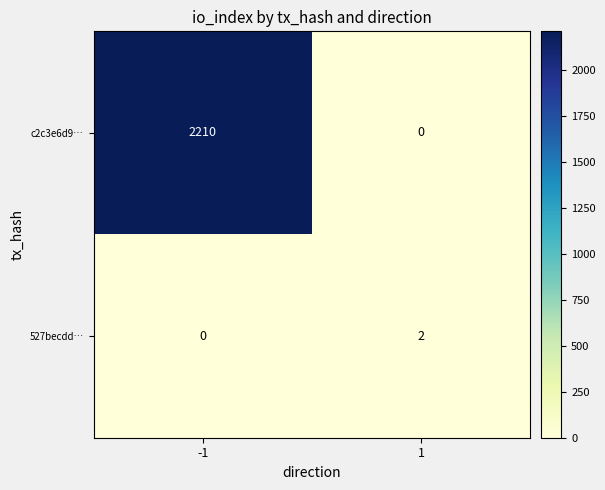

Read the c2c3e6d9… value at -1.

2210